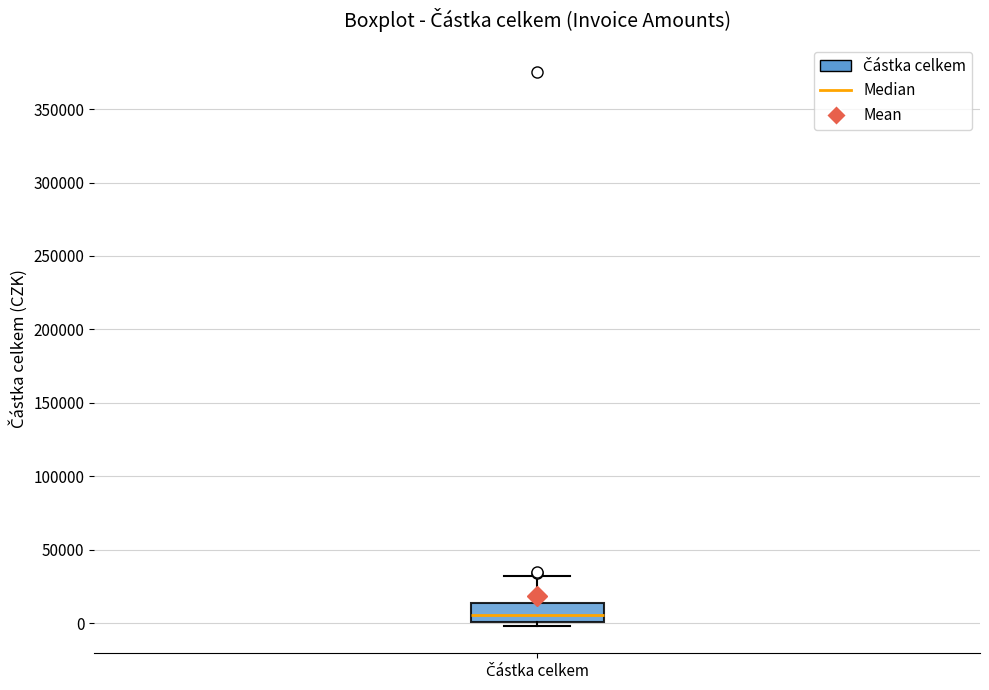

Read this box plot against the y-axis: the position of the median line, the range covered by the box, and the ends of both whiskers. The values are not printed on the chart, so give them approximately, as read against the axis.

median 5000, box 0 to 15000, whiskers 0 (just below the box's lower edge) to 30000